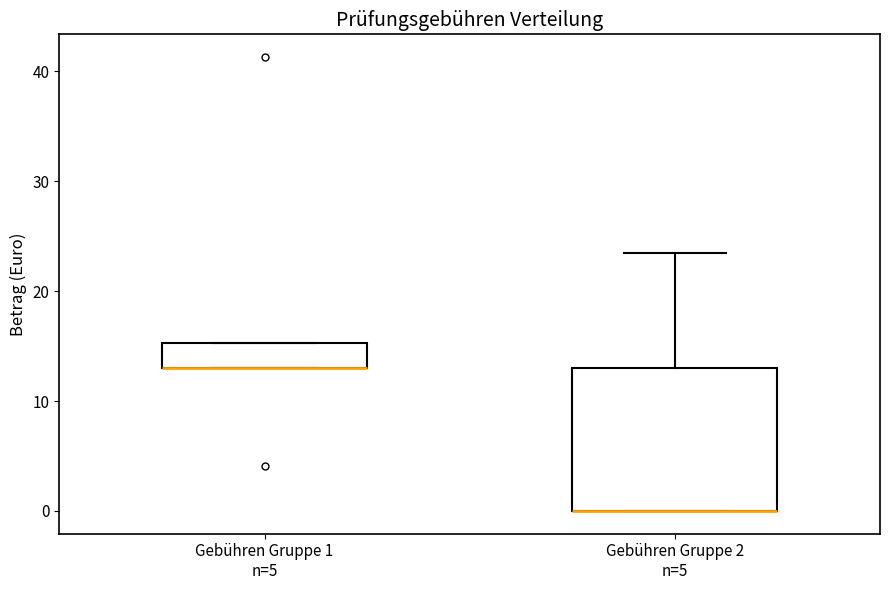

Where is the lower edge of the box for Gebühren Gruppe 2 n=5 on the y-axis? The values are not printed on the chart, so give them approximately, as read against the axis.

0